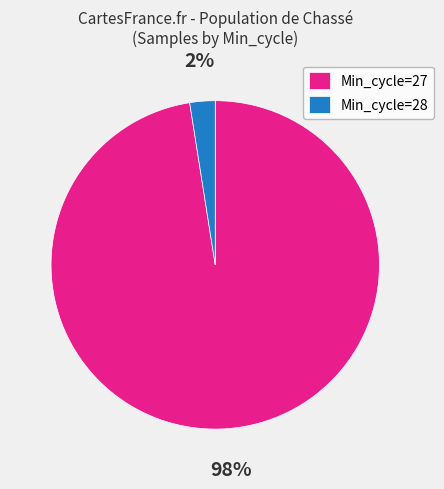

Do Min_cycle=27 and Min_cycle=28 together represent more than half of the pie?

Yes